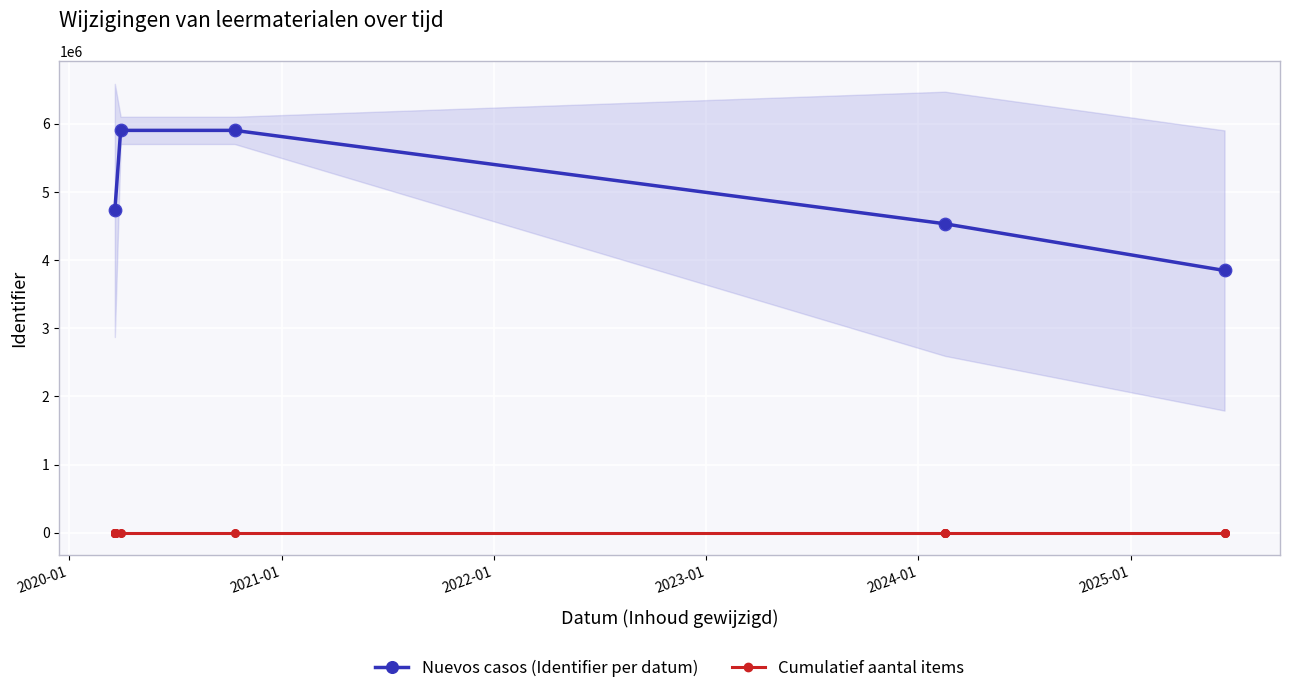

How many interior local peaks does the Nuevos casos (Identifier per datum) series have?

1